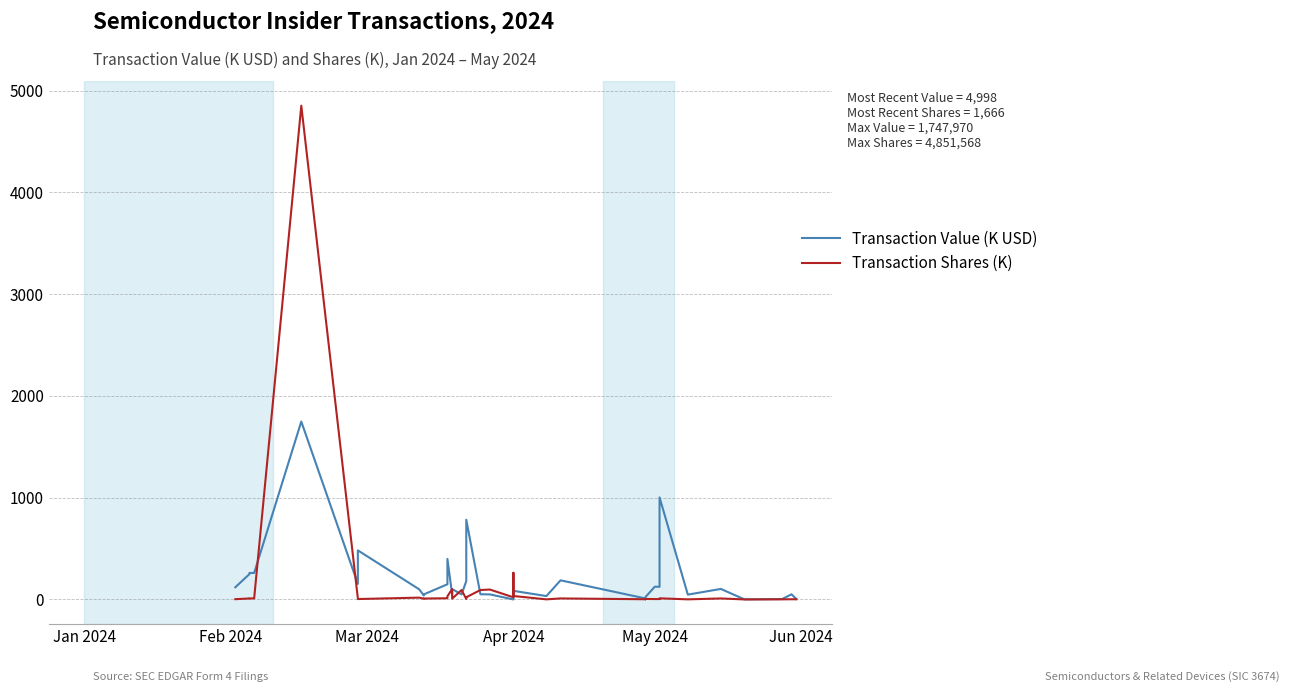

How many times do Transaction Value (K USD) and Transaction Shares (K) cross each other?

8